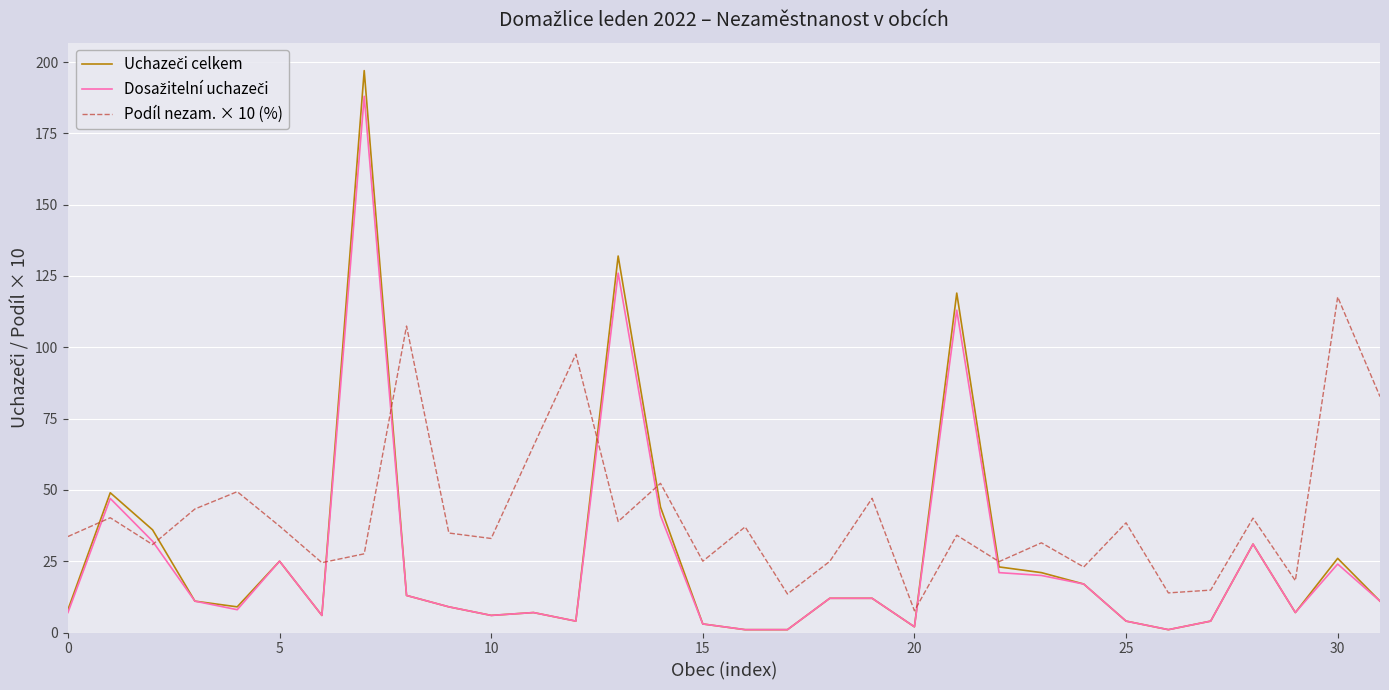

Which series has the largest total across all categories?

Podíl nezam. × 10 (%)